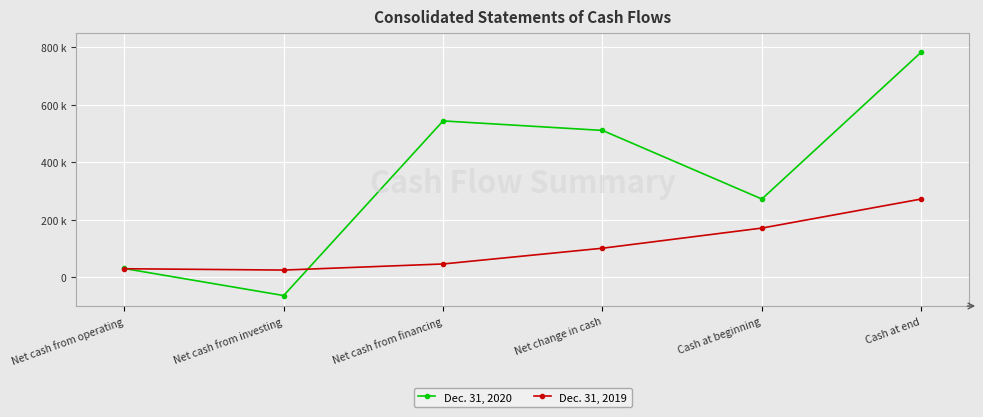

The Dec. 31, 2019 series shows 38832 at Net cash from operating. True or false?

False